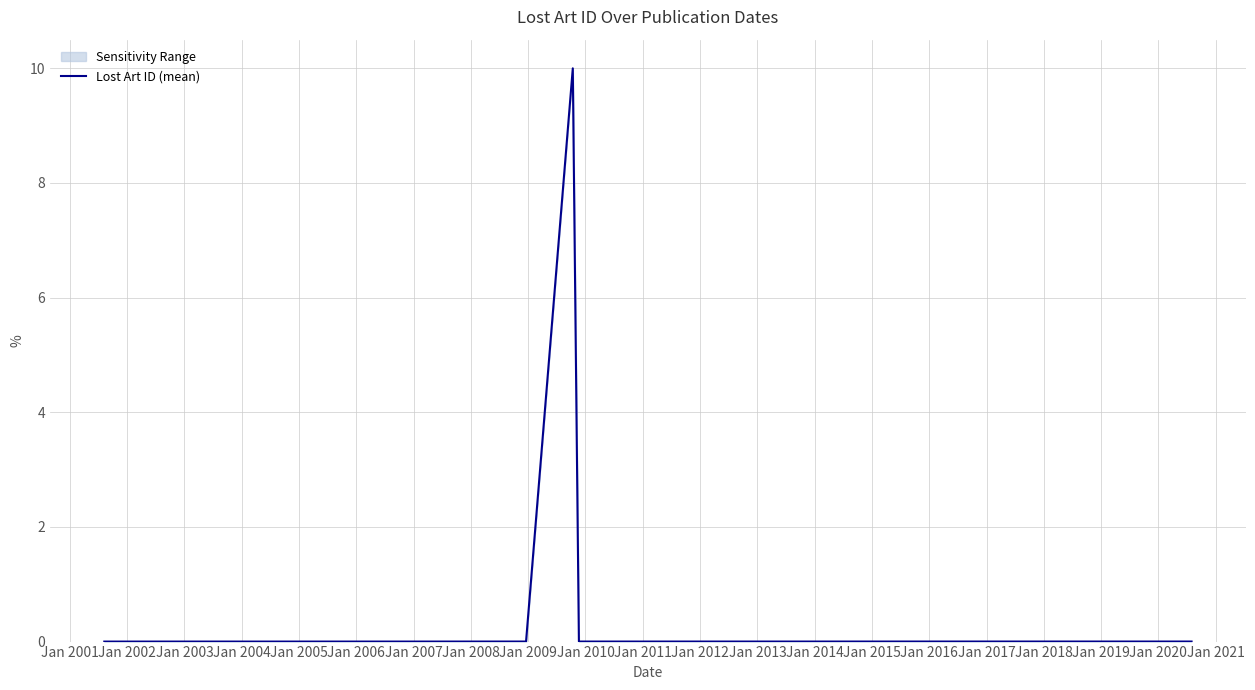

Reading right to left, what are all the values shown in this chart?

0.0	0.0	0.0	0.0	0.0	0.0	0.0	0.0	0.0	0.0	0.0	0.0	0.0	0.0	0.0	10.0	0.0	0.0	0.0	0.0	0.0	0.0	0.0	0.0	0.0	0.0	0.0	0.0	0.0